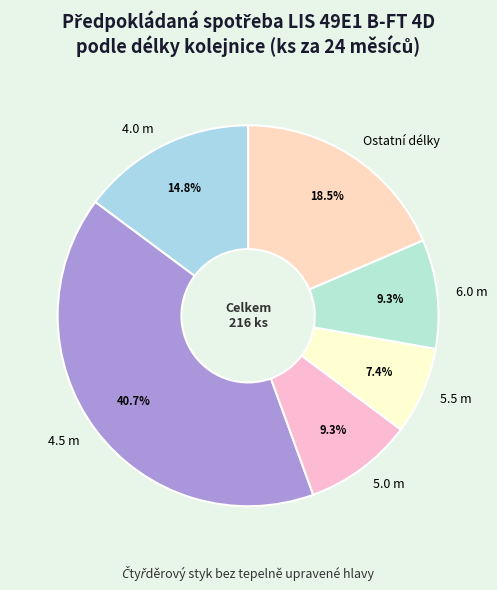

What is the smallest slice in the pie chart?

5.5 m